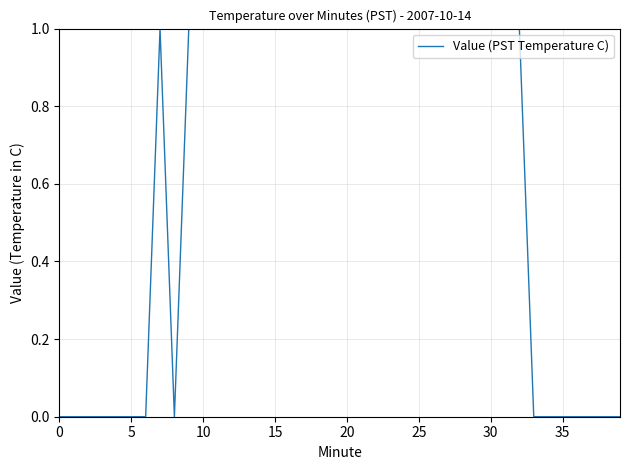

What is the average value?

1